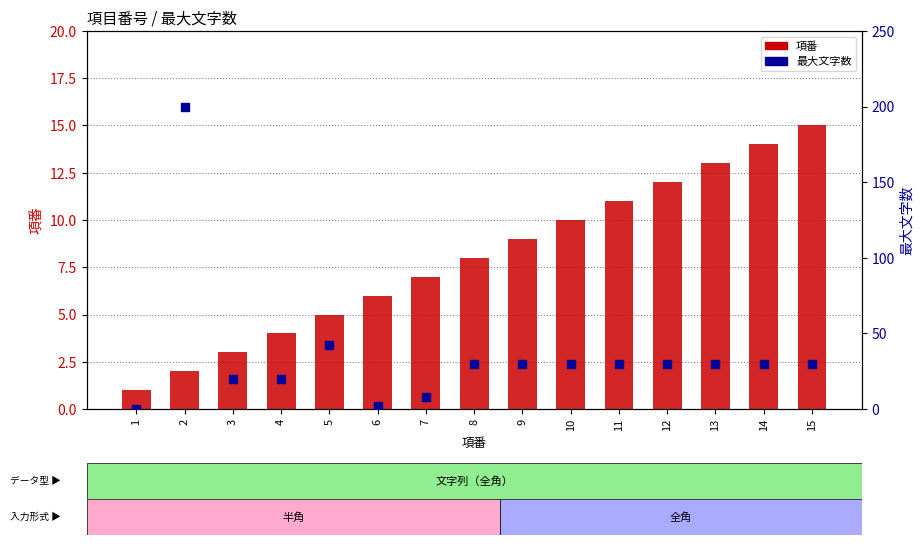

What are all the series names shown in the legend?

項番, 最大文字数